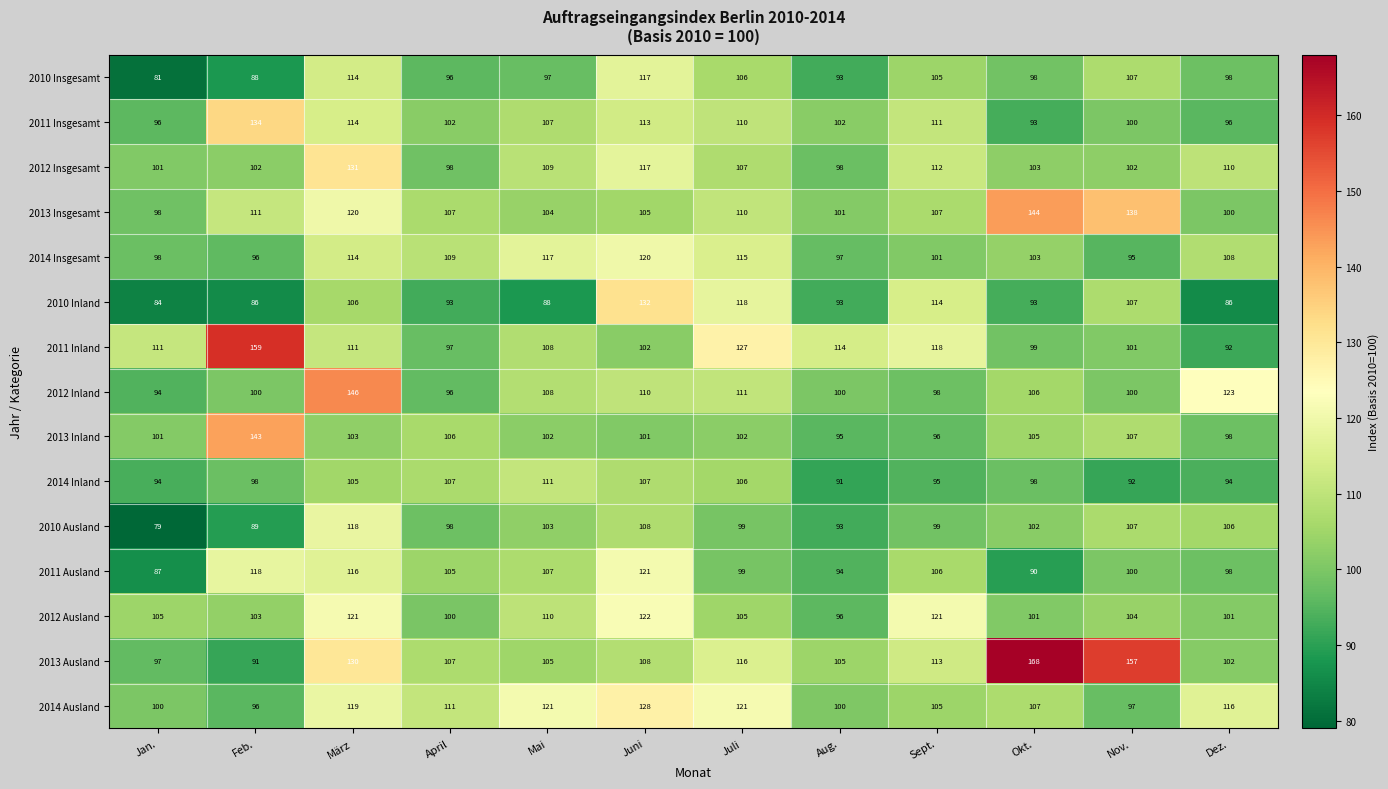

Count the number of categories in the chart.

12